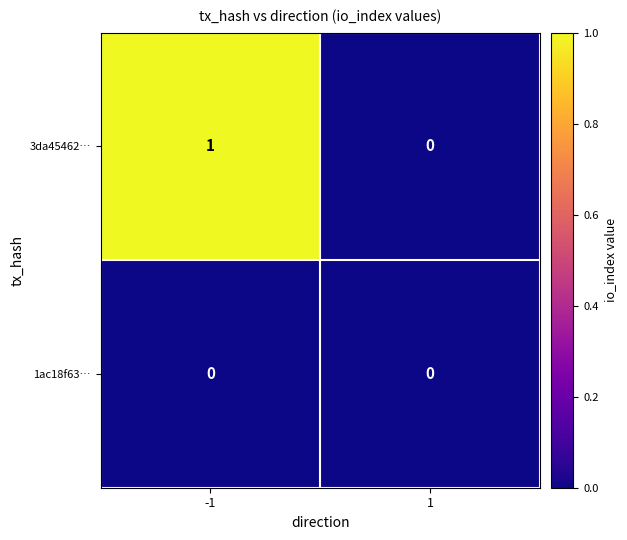

Rank the series by their maximum value, from highest to lowest.

3da45462…, 1ac18f63…